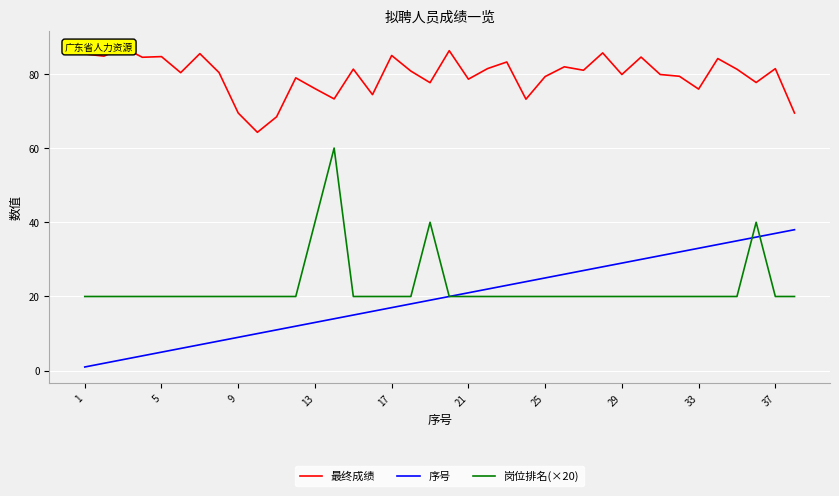

In 最终成绩, how many points are lower than both neighbors (excluding endpoints)?

13